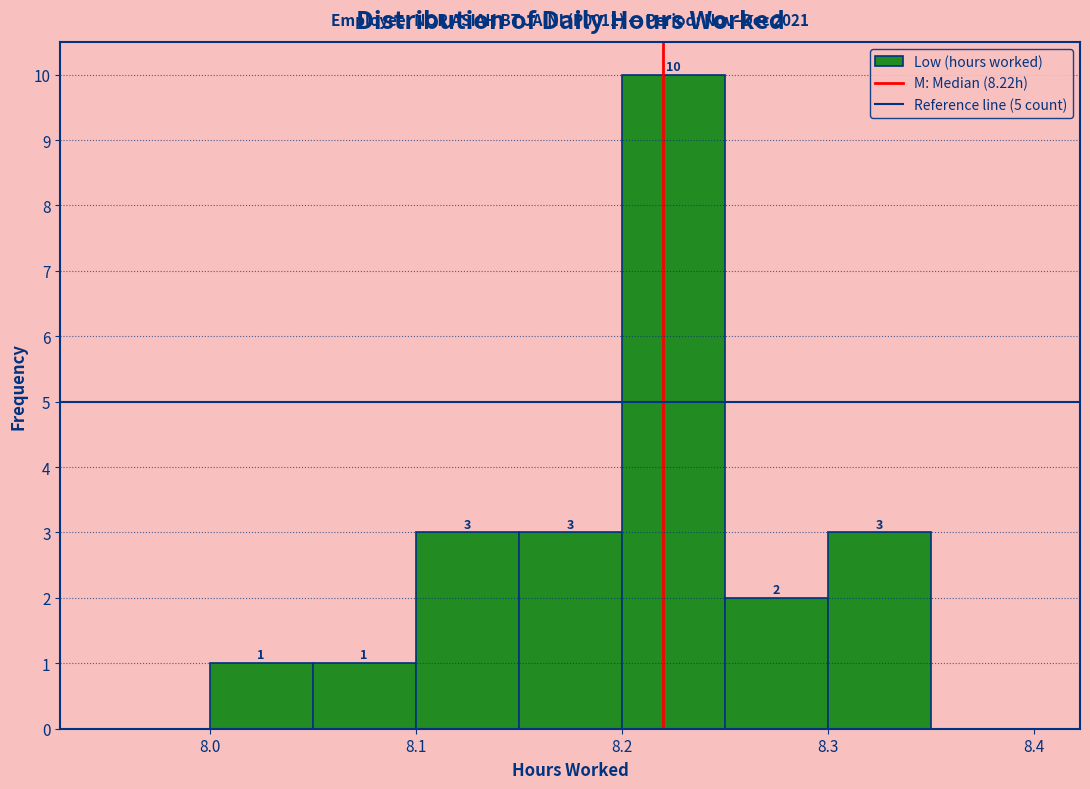

Which range on the x-axis has the tallest bar?

8.20 to 8.25